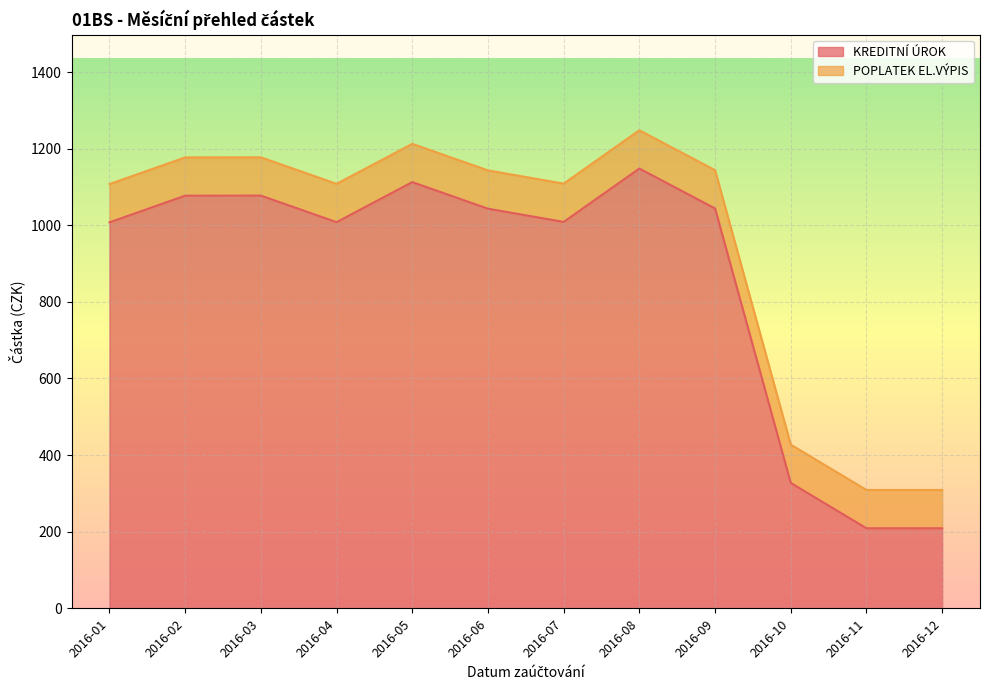

Read the value at 2016-11.

208.9